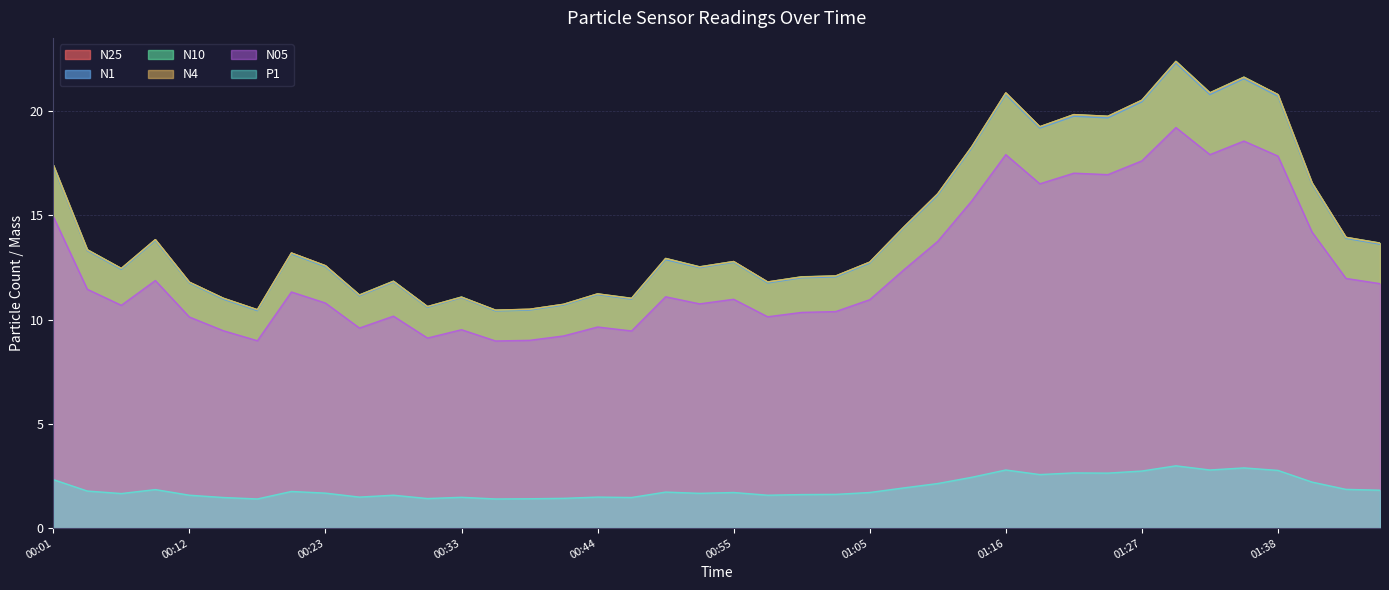

How many lines are shown in the chart?

6